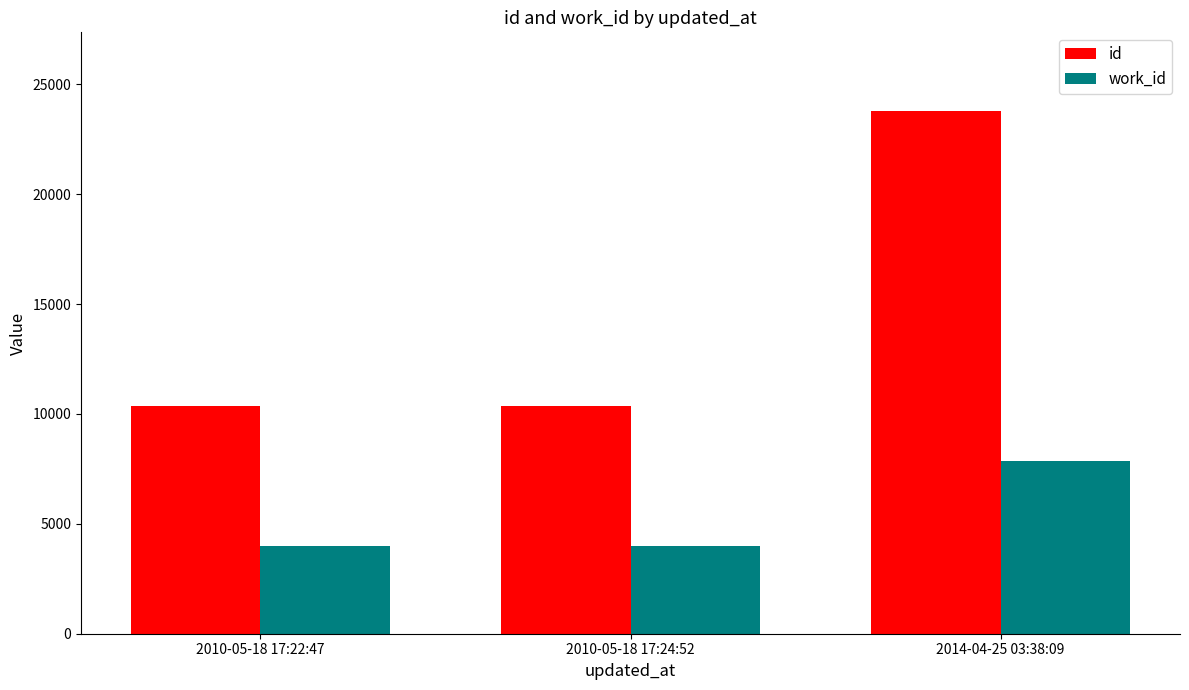

True or false: id has a value of 2419 at 2010-05-18 17:22:47.

False